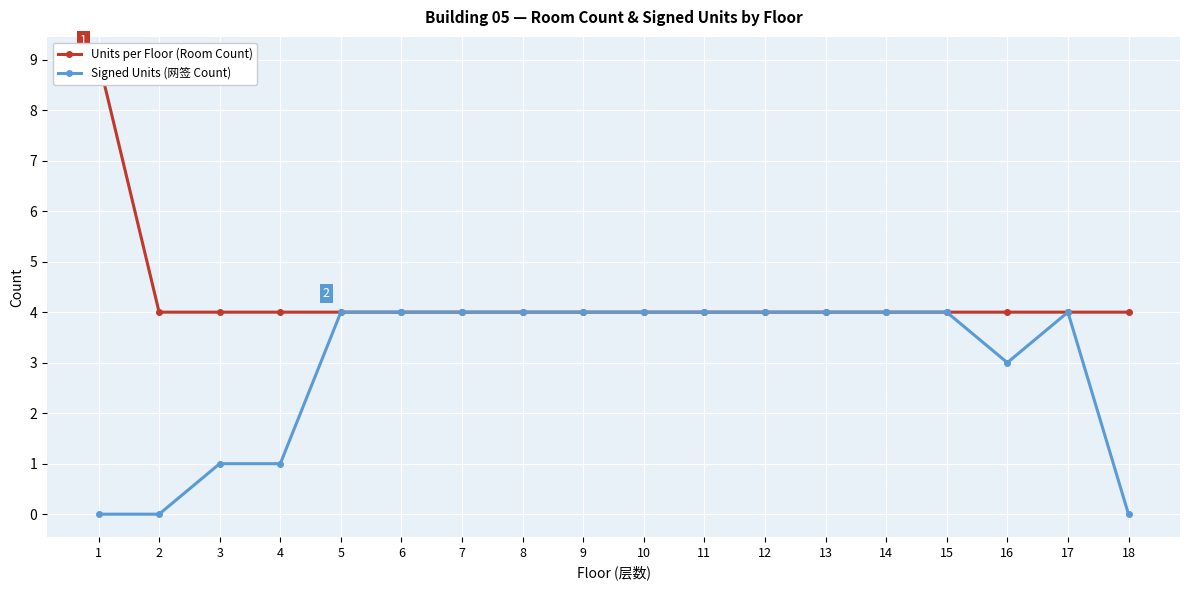

What is the difference between the maximum and minimum values in the Signed Units (网签 Count) series?

4